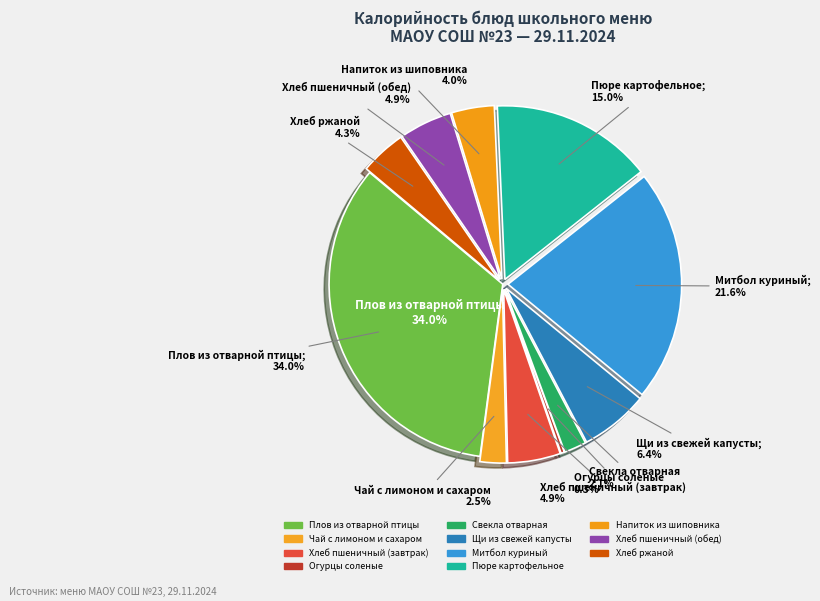

To the nearest percent, what percentage of the pie is Хлеб ржаной?

4%